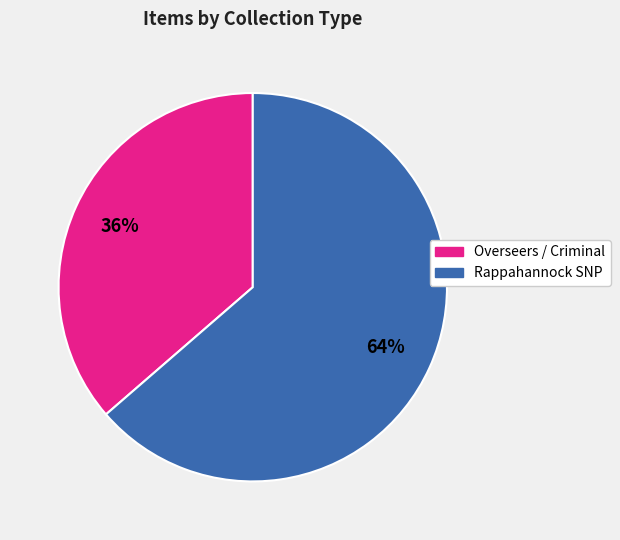

Is there a majority slice in this chart?

Yes